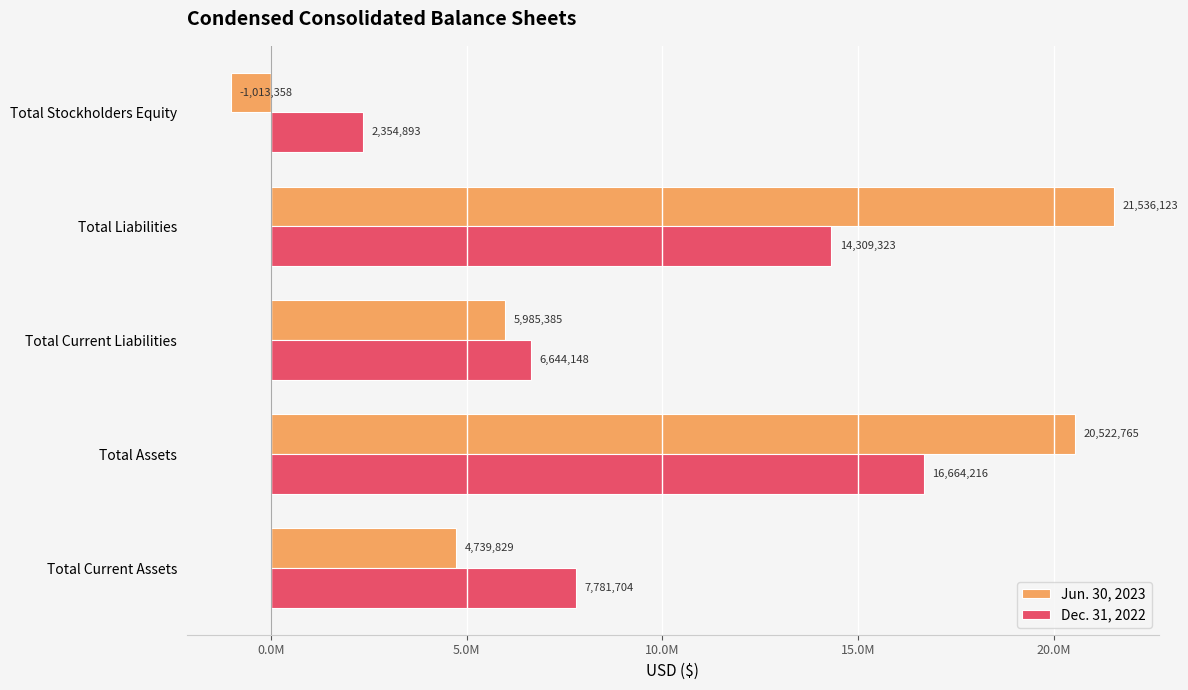

Which category has the highest value in the Jun. 30, 2023 series?

Total Liabilities